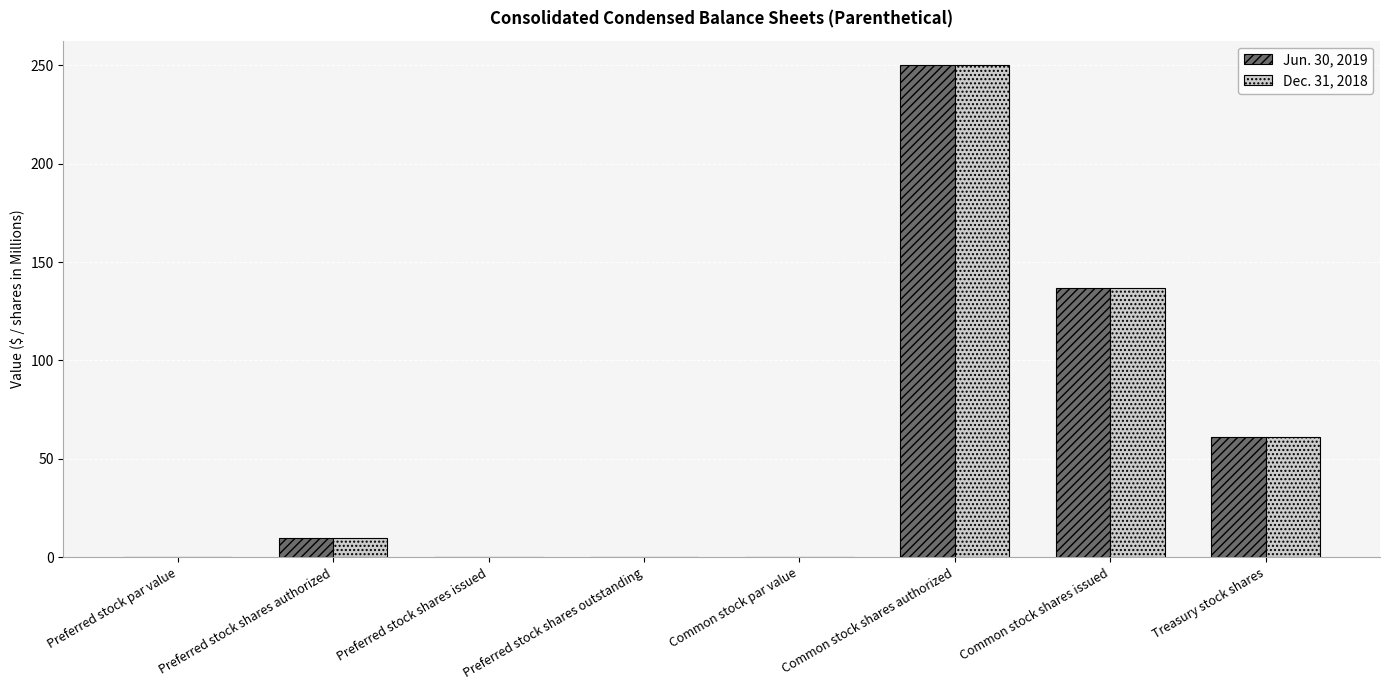

What is the sum of all Dec. 31, 2018 values?

458.0